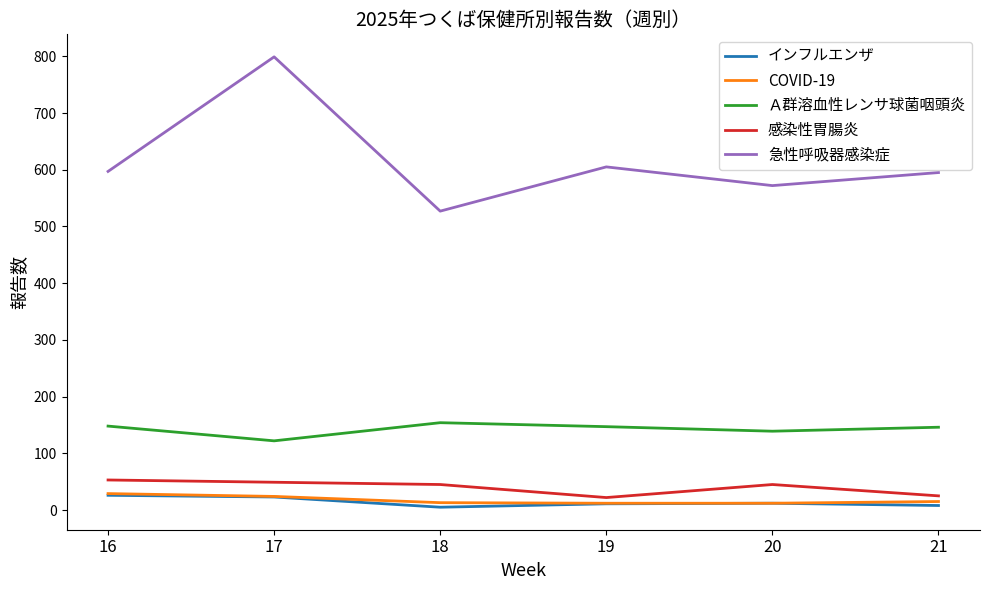

The COVID-19 series shows 12 at 20. True or false?

True